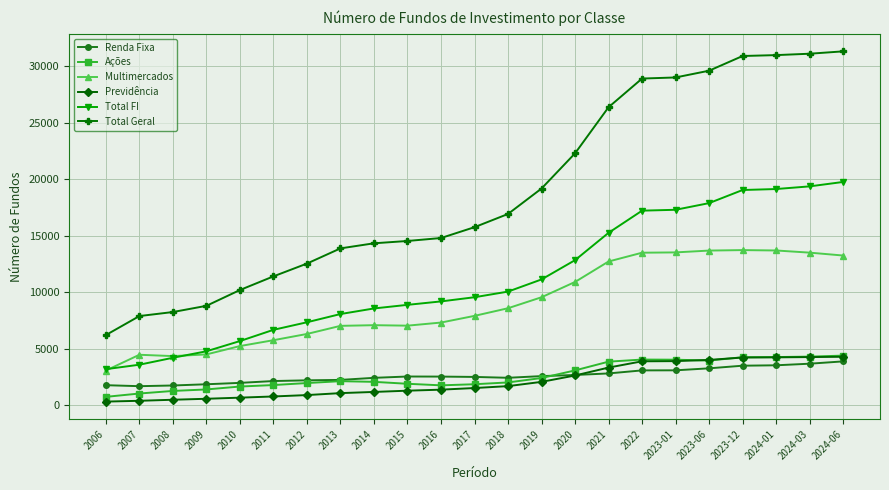

What position from the right is 2022?

7